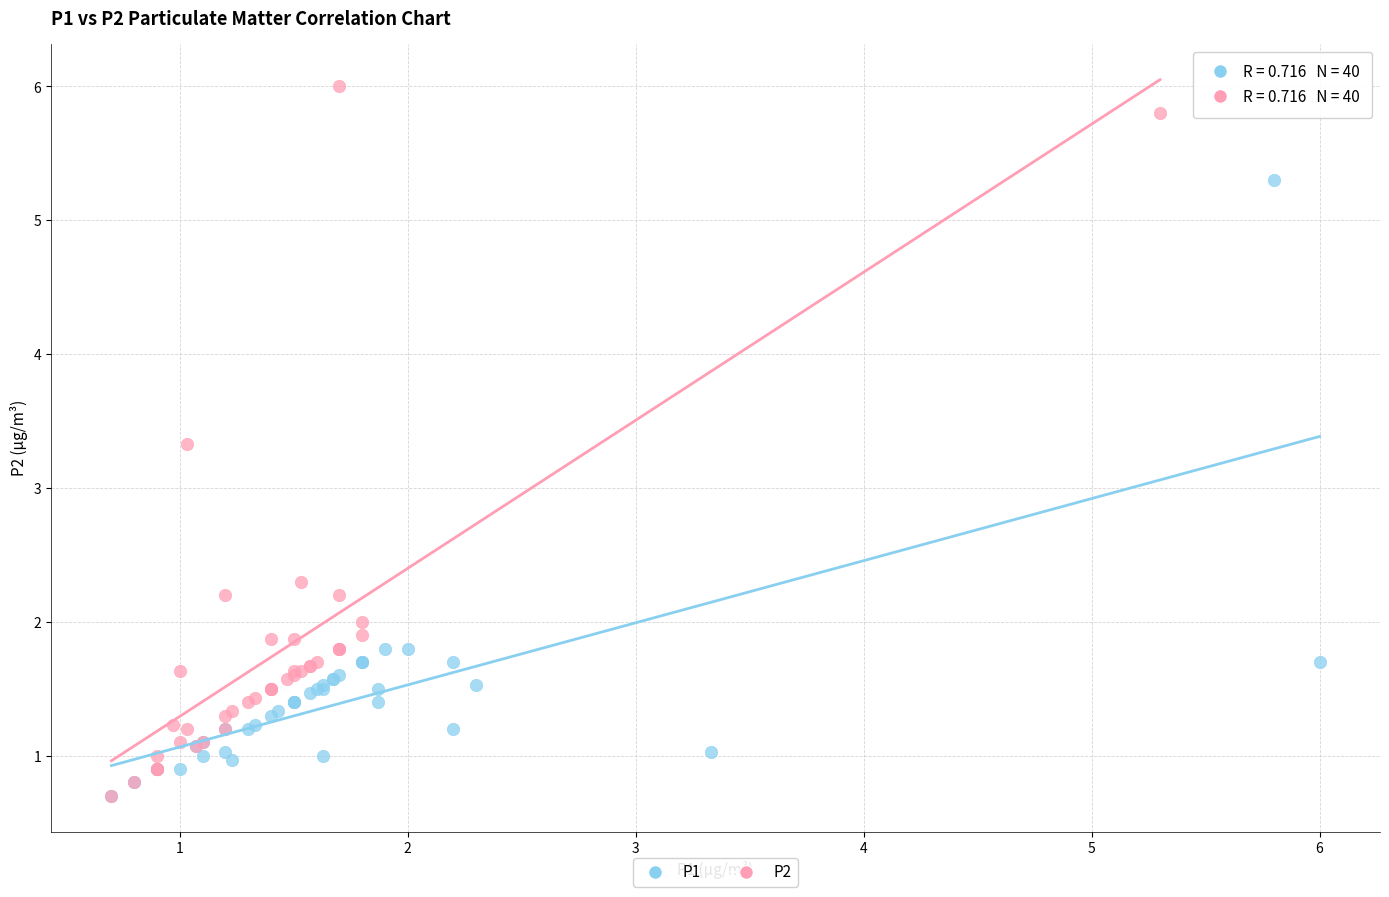

Which series reaches the maximum Y coordinate?

P2